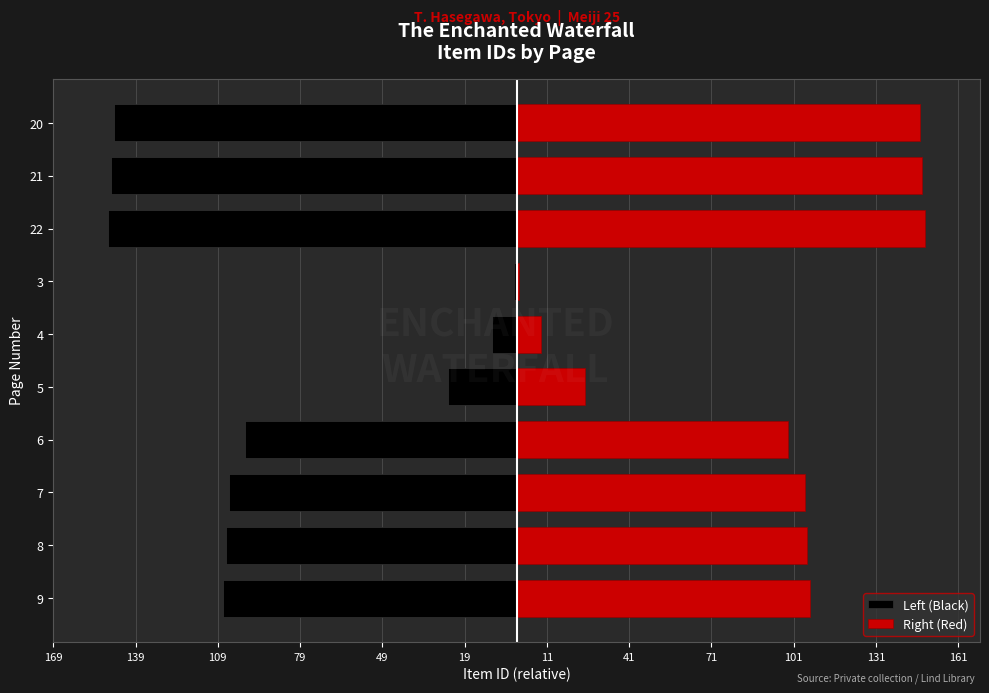

Rank the series at 6 from highest to lowest value.

Right (Red), Left (Black)